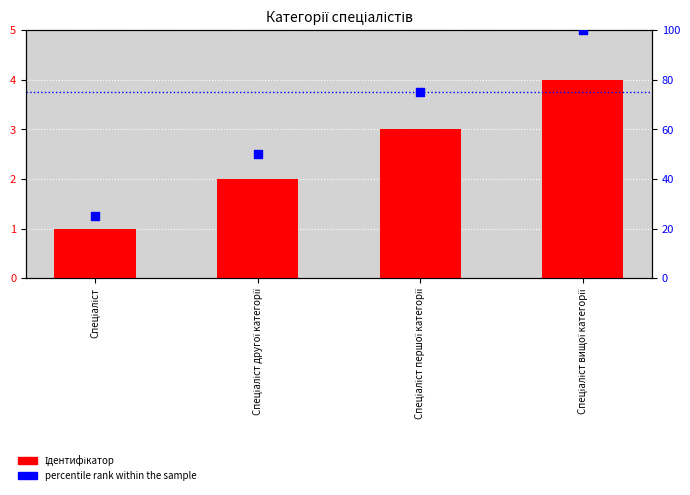

At how many categories does at least one series exceed 21?

4